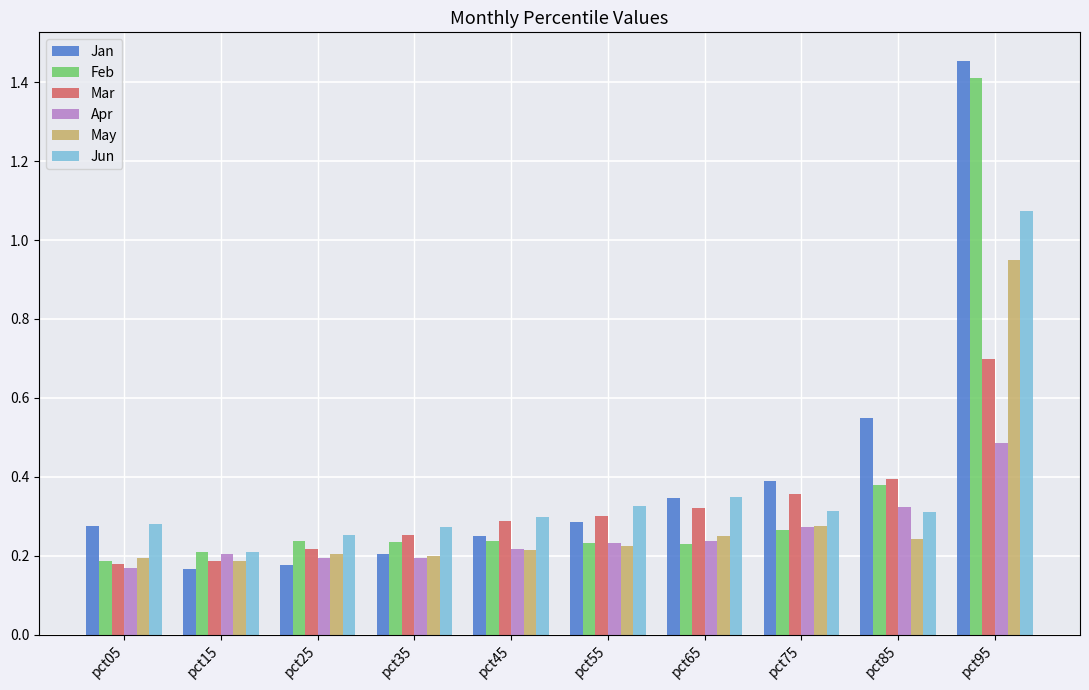

Rank the series by their maximum value, from lowest to highest.

Apr, Mar, May, Jun, Feb, Jan